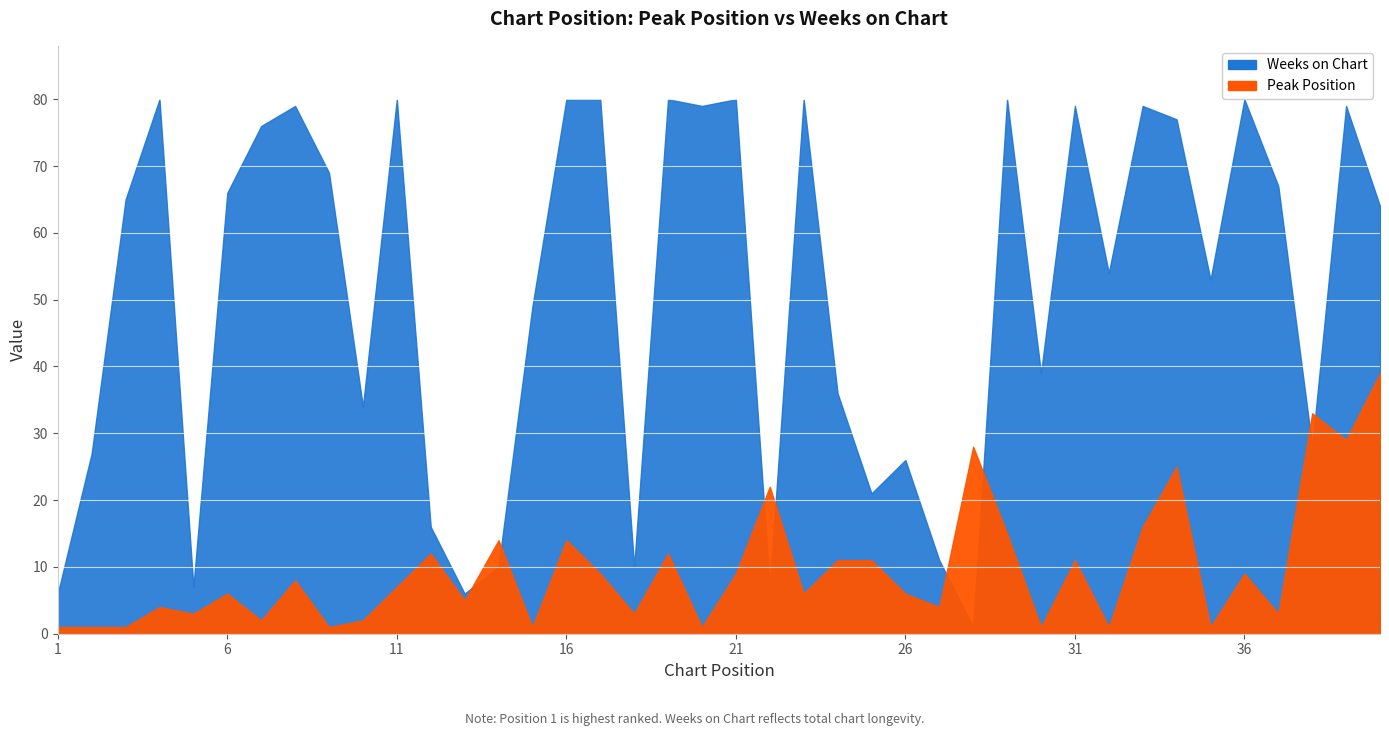

Is it true that Weeks on Chart equals 26 at 26?

True